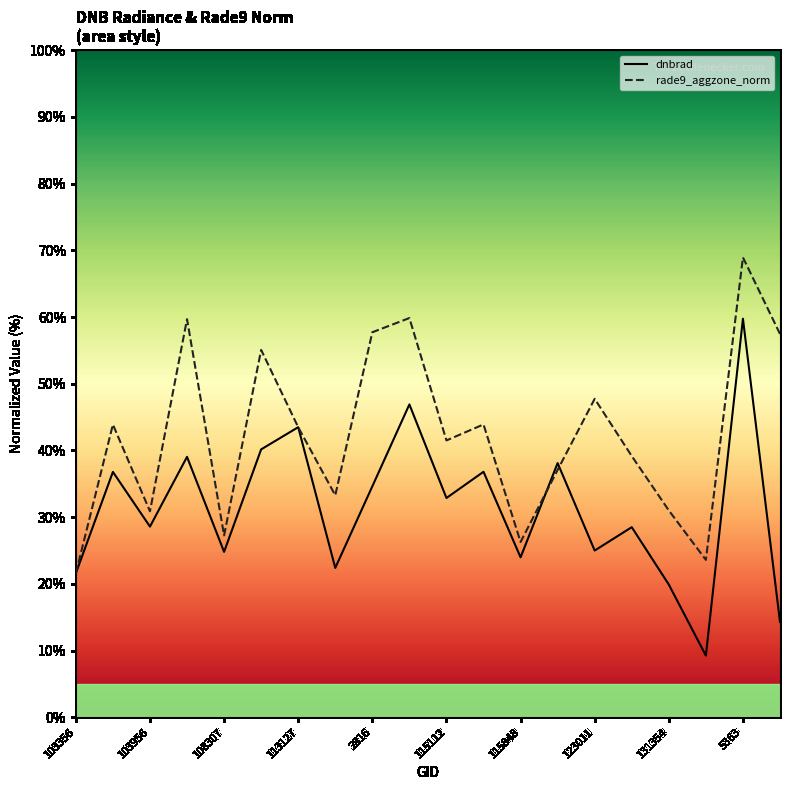

List the series in order of their peak value, lowest first.

dnbrad, rade9_aggzone_norm